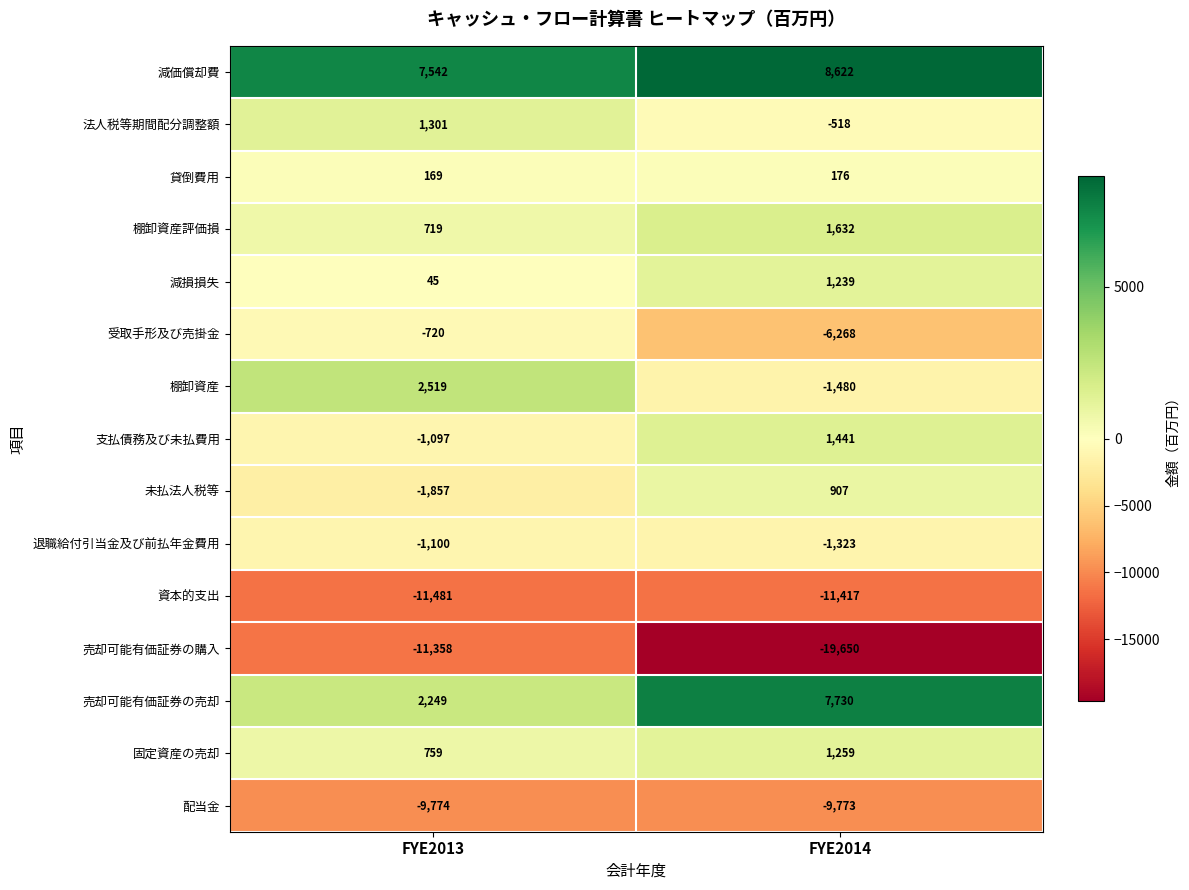

At which category does the chart reach its peak across all series?

FYE2014